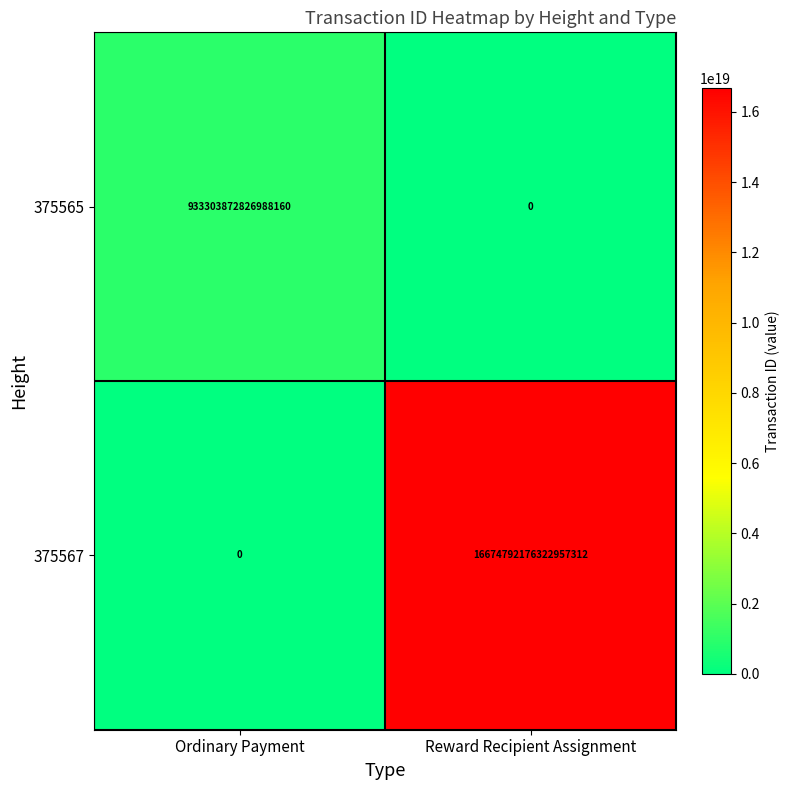

Which series has the largest total across all categories?

375567